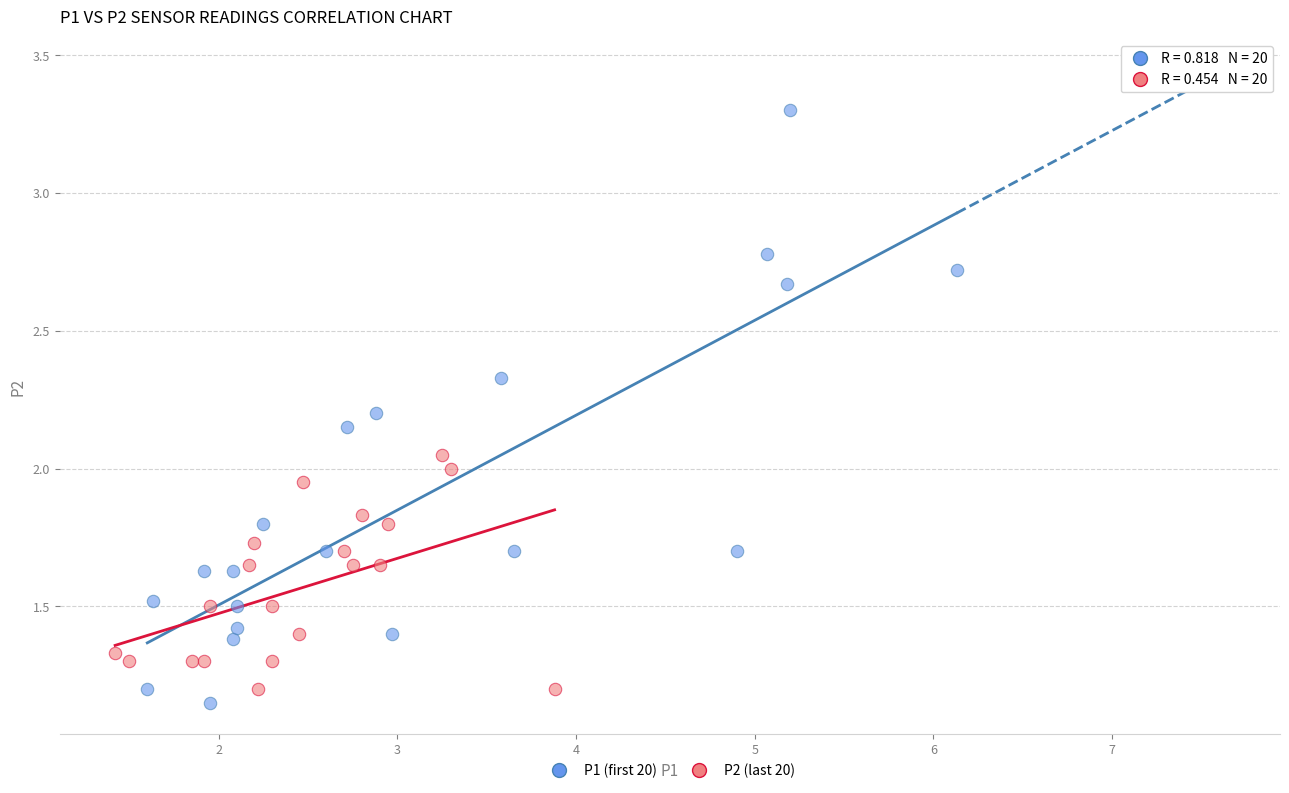

Which series has the widest spread of Y values?

P1 (first 20)